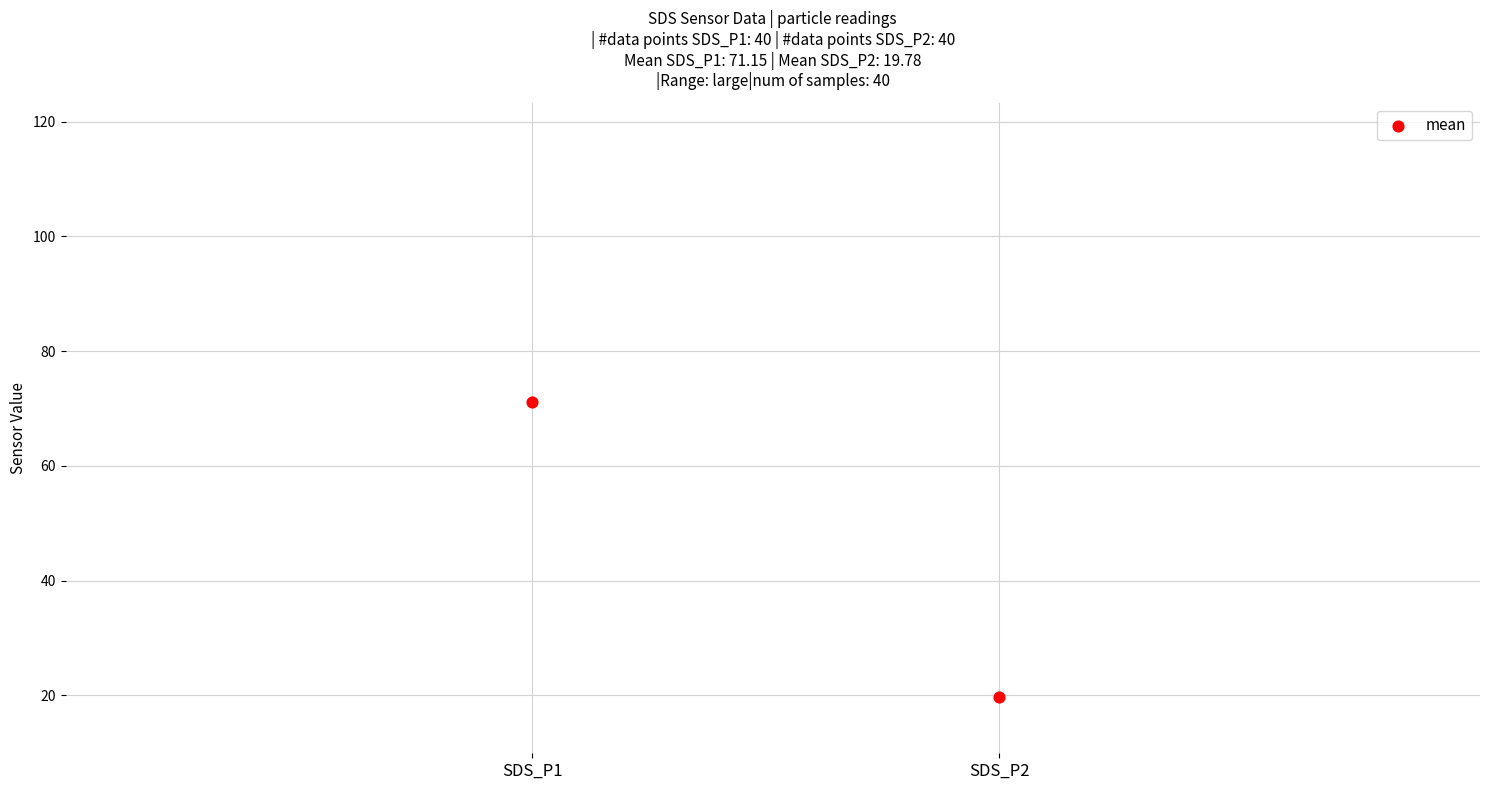

Which series has the largest Y range (max minus min)?

SDS_P1